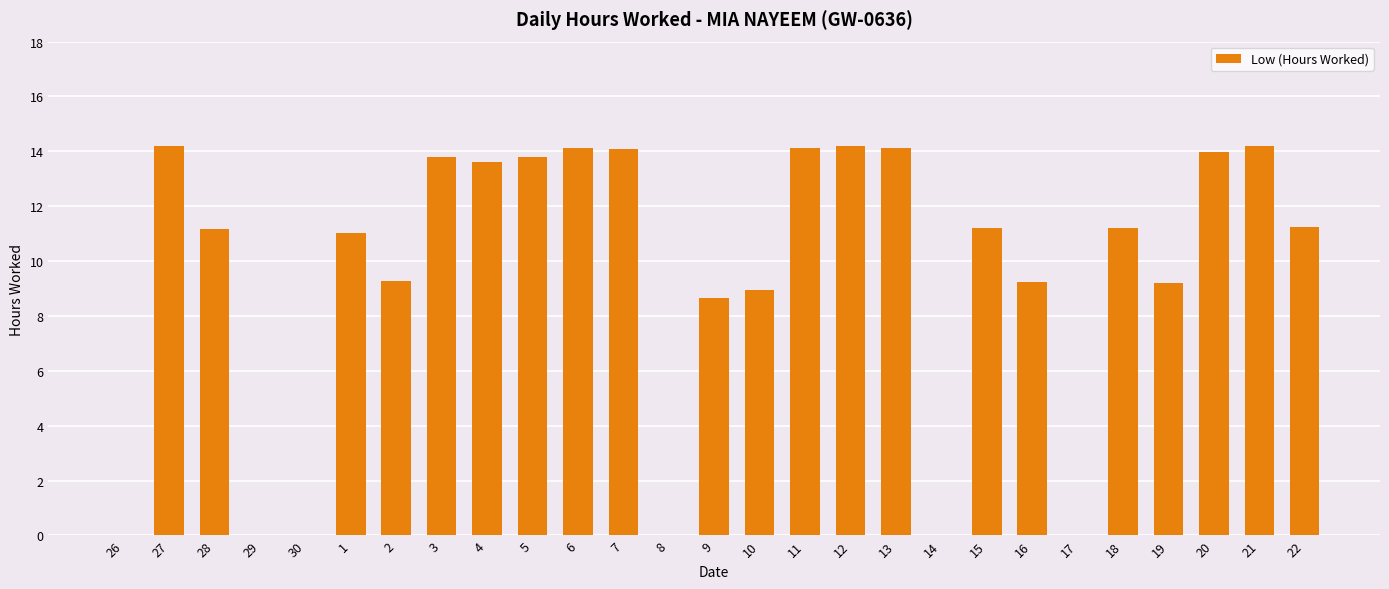

What is the greatest value displayed?

14.2